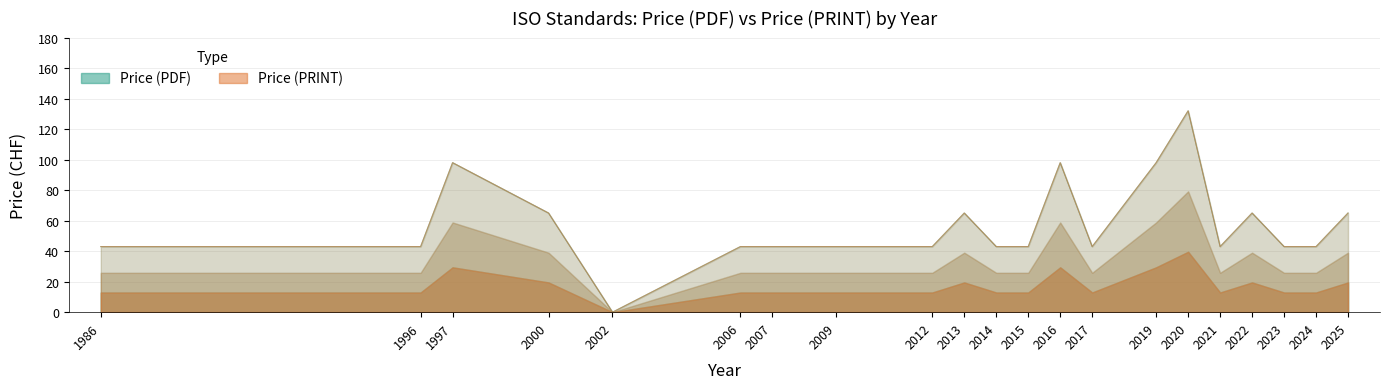

How many distinct data groups are displayed?

2